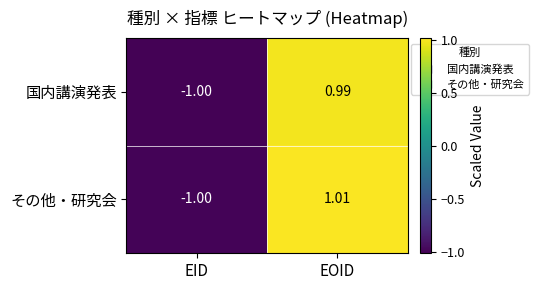

List the series in order of their overall mean, highest first.

その他・研究会, 国内講演発表